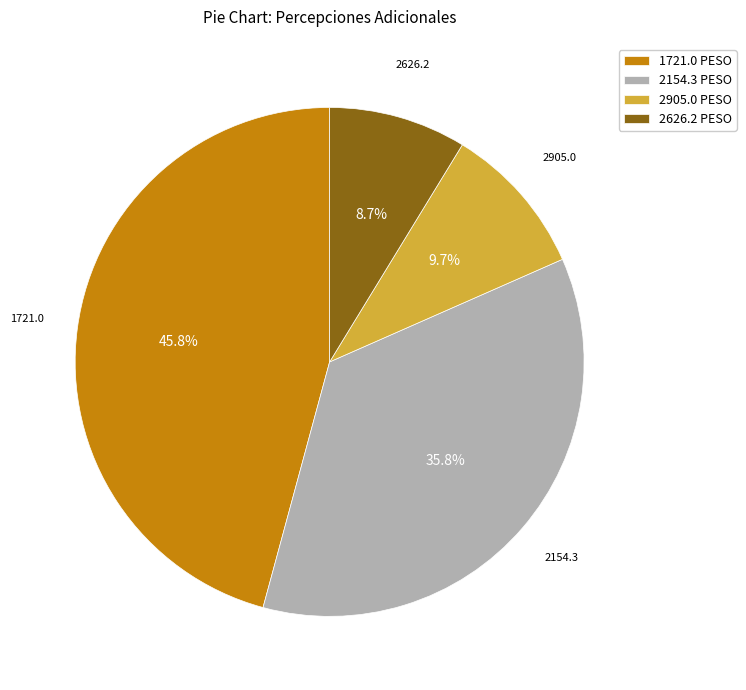

To the nearest percent, what is the average slice percentage?

25%